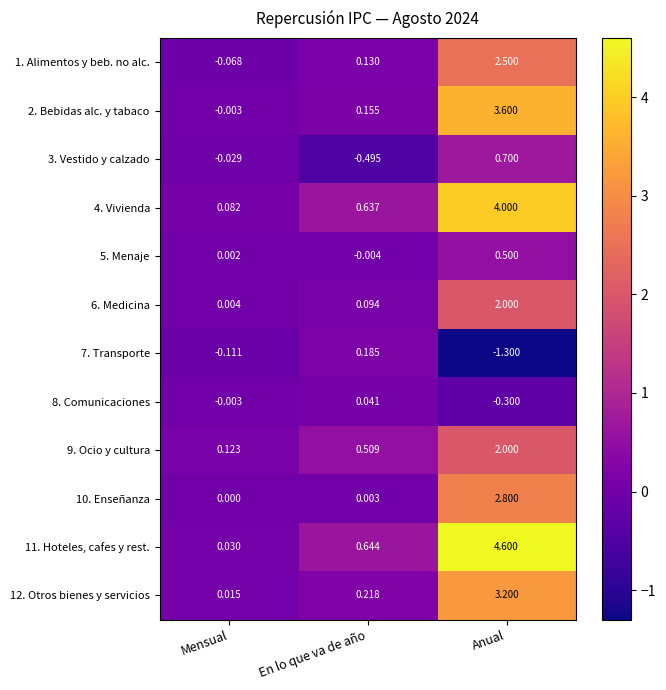

Where is 1. Alimentos y beb. no alc. nearest to the value 1?

En lo que va de año